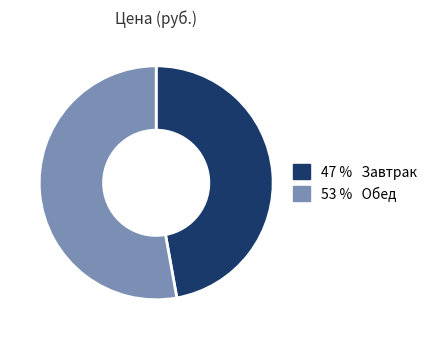

Is there a majority slice in this chart?

Yes